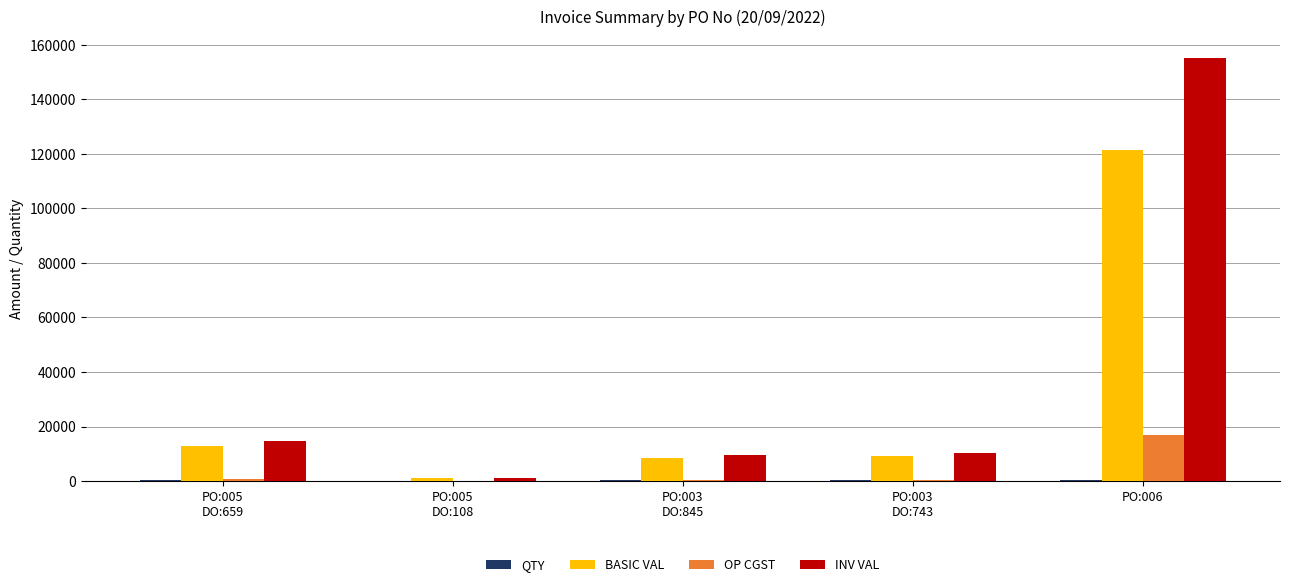

At which category is the sum across all series the highest?

PO:006